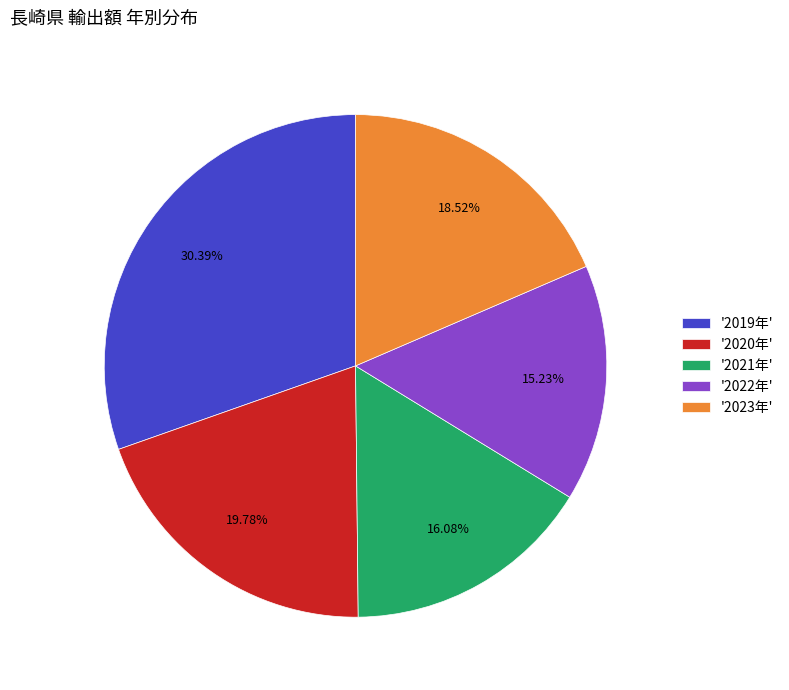

What is the largest slice in the pie chart?

'2019年'